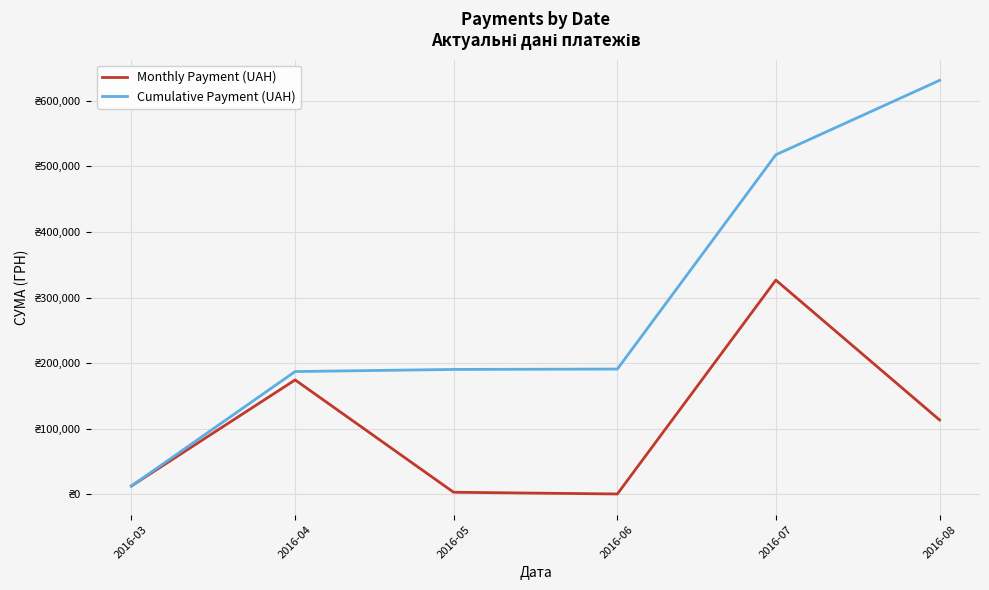

At which label does Monthly Payment (UAH) first exceed 113398?

2016-04